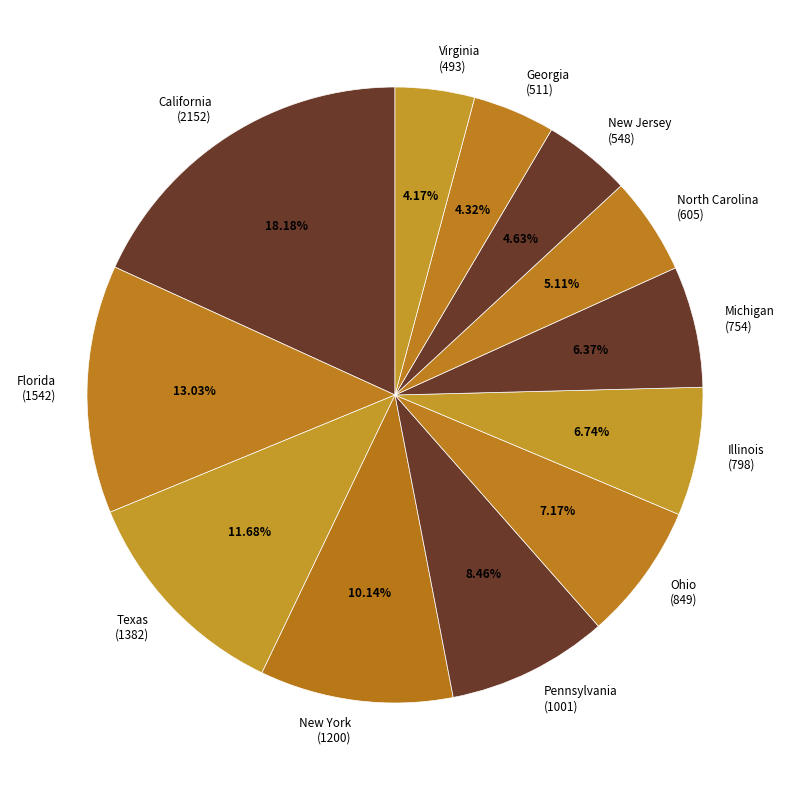

What is the ratio of the value at Texas to the value at Illinois?

1.7